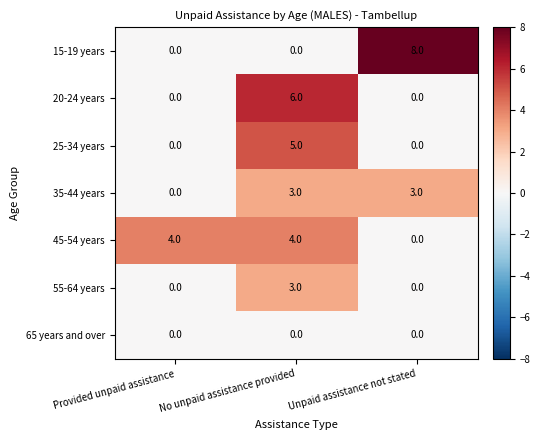

At which category is the sum across all series the highest?

No unpaid assistance provided